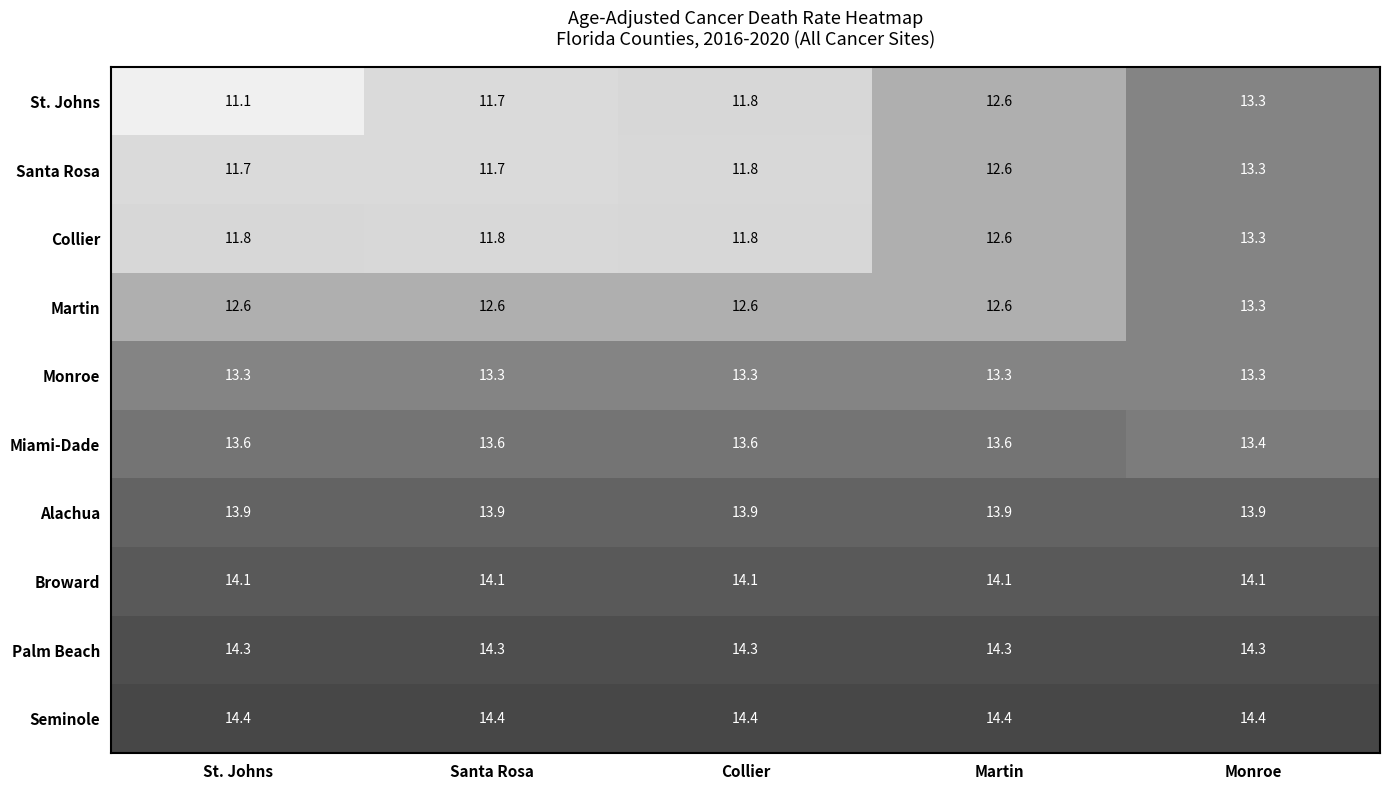

Which series has the largest total across all categories?

Seminole